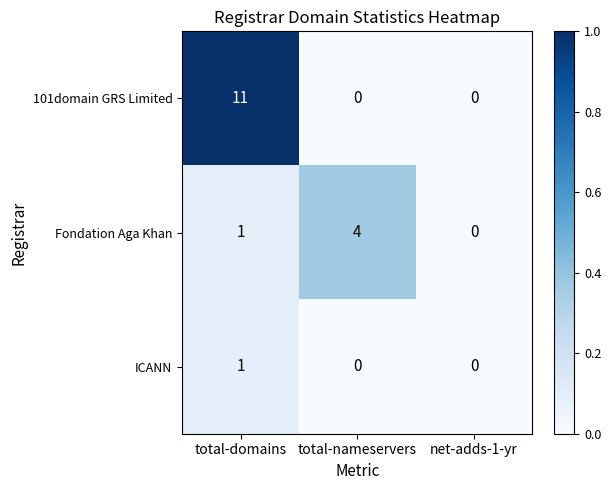

The value of 101domain GRS Limited at total-domains is 11. True or false?

True